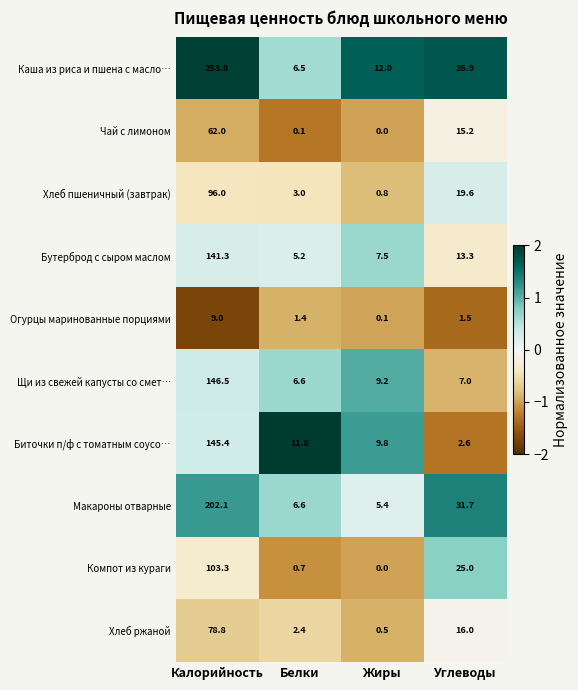

At which label is Каша из риса и пшена с масло… closest to 130?

Углеводы